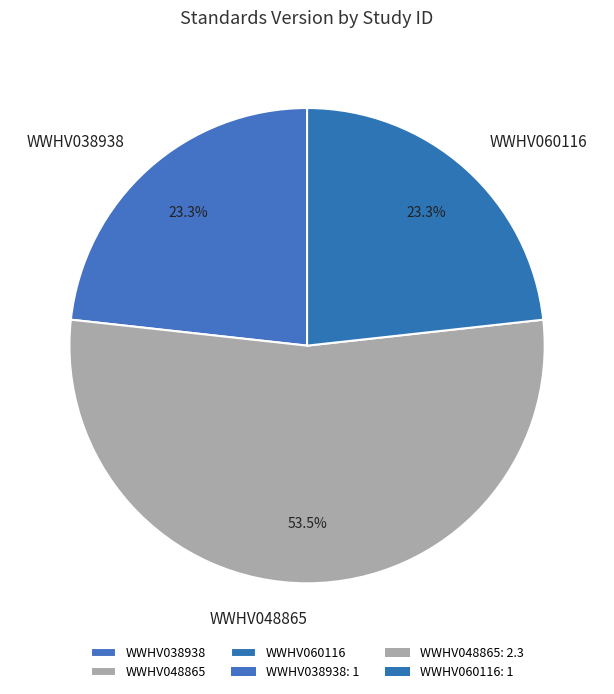

Does WWHV038938 represent more than half of the total?

No